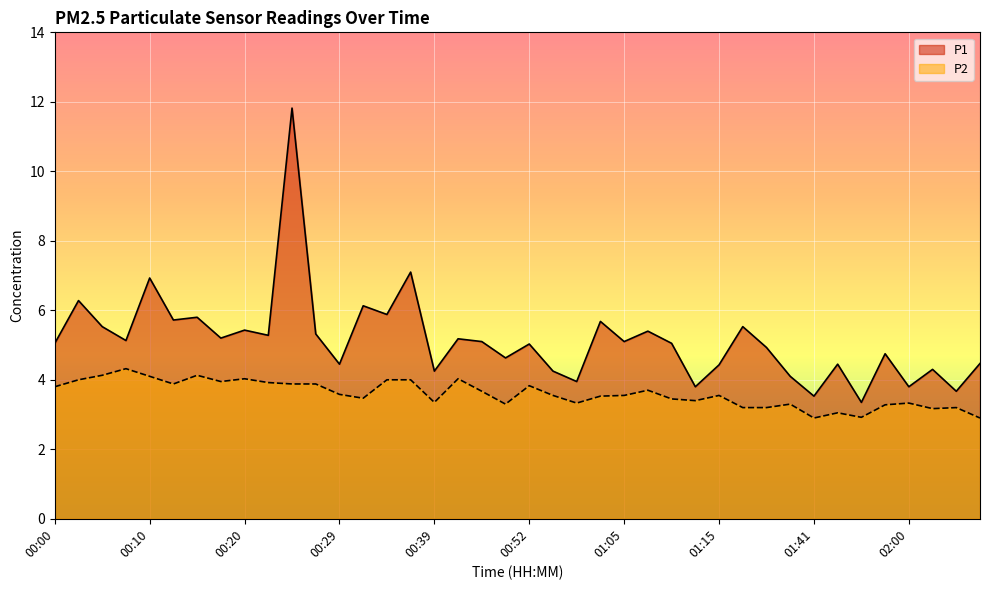

Reading left to right, extract all data points from this chart.

P1: 00:00=5.0	00:03=6.3	00:05=5.5	00:07=5.1	00:10=6.9	00:12=5.7	00:15=5.8	00:17=5.2	00:20=5.4	00:22=5.3	00:24=11.8	00:27=5.3	00:29=4.5	00:32=6.1	00:34=5.9	00:37=7.1	00:39=4.2	00:41=5.2	00:47=5.1	00:49=4.6	00:52=5.0	00:54=4.2	00:57=4.0	01:02=5.7	01:05=5.1	01:07=5.4	01:09=5.0	01:12=3.8	01:15=4.4	01:17=5.5	01:19=4.9	01:30=4.1	01:41=3.5	01:47=4.5	01:55=3.4	01:58=4.8	02:00=3.8	02:06=4.3	02:09=3.7	02:14=4.5
P2: 00:00=3.8	00:03=4.0	00:05=4.1	00:07=4.3	00:10=4.1	00:12=3.9	00:15=4.1	00:17=4.0	00:20=4.0	00:22=3.9	00:24=3.9	00:27=3.9	00:29=3.6	00:32=3.5	00:34=4.0	00:37=4.0	00:39=3.4	00:41=4.0	00:47=3.7	00:49=3.3	00:52=3.8	00:54=3.5	00:57=3.3	01:02=3.5	01:05=3.5	01:07=3.7	01:09=3.5	01:12=3.4	01:15=3.5	01:17=3.2	01:19=3.2	01:30=3.3	01:41=2.9	01:47=3.0	01:55=2.9	01:58=3.3	02:00=3.3	02:06=3.2	02:09=3.2	02:14=2.9